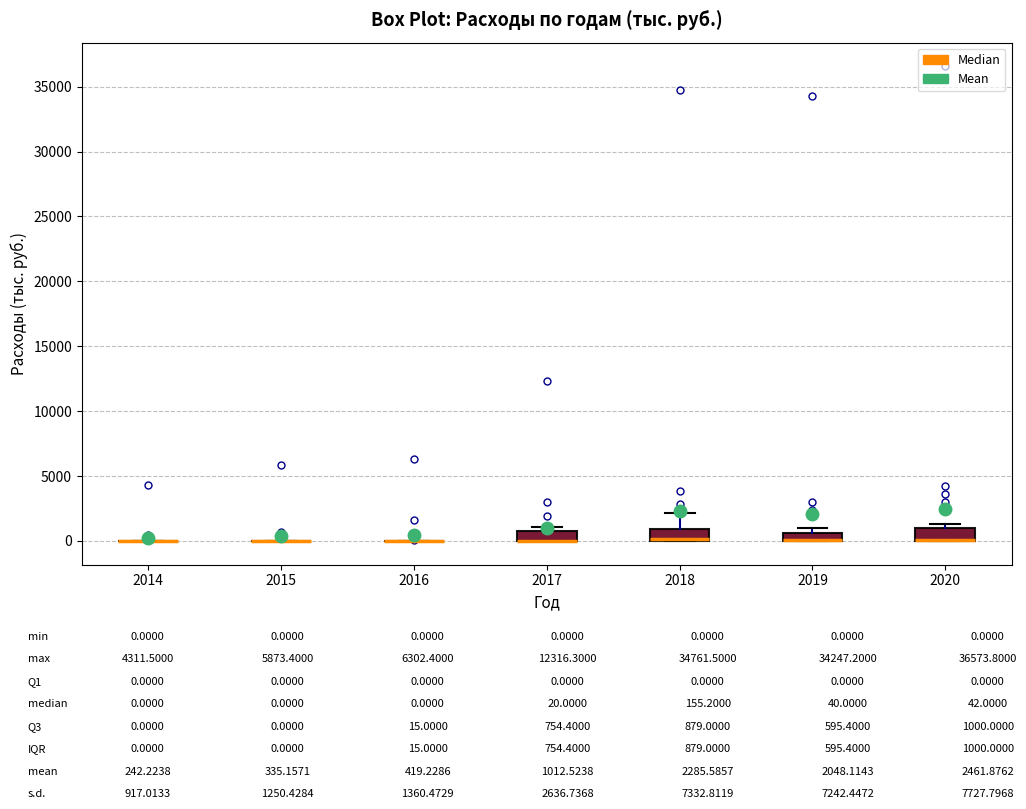

Where is the lower edge of the box at x = 2019 on the y-axis? The values are not printed on the chart, so give them approximately, as read against the axis.

0